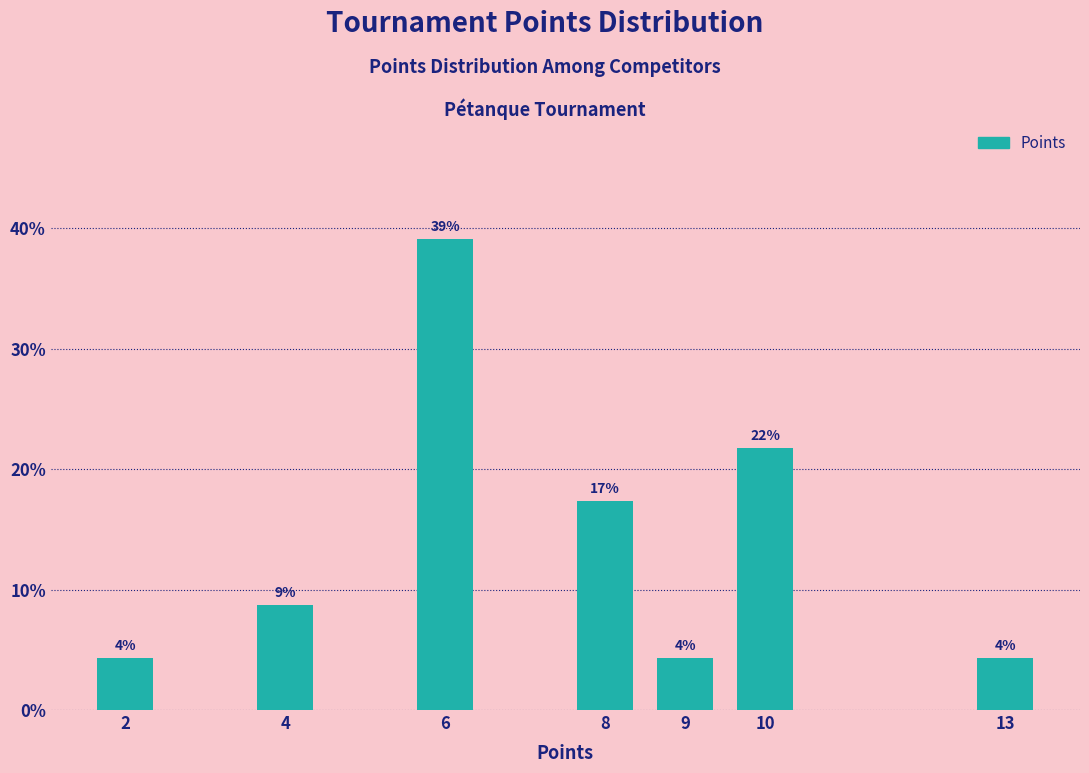

Does the chart contain any negative values?

No